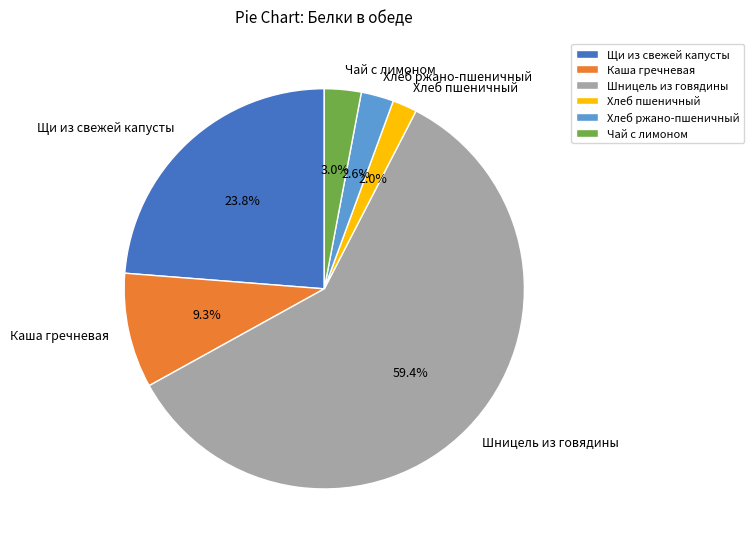

Do Чай с лимоном and Хлеб ржано-пшеничный together represent more than half of the pie?

No